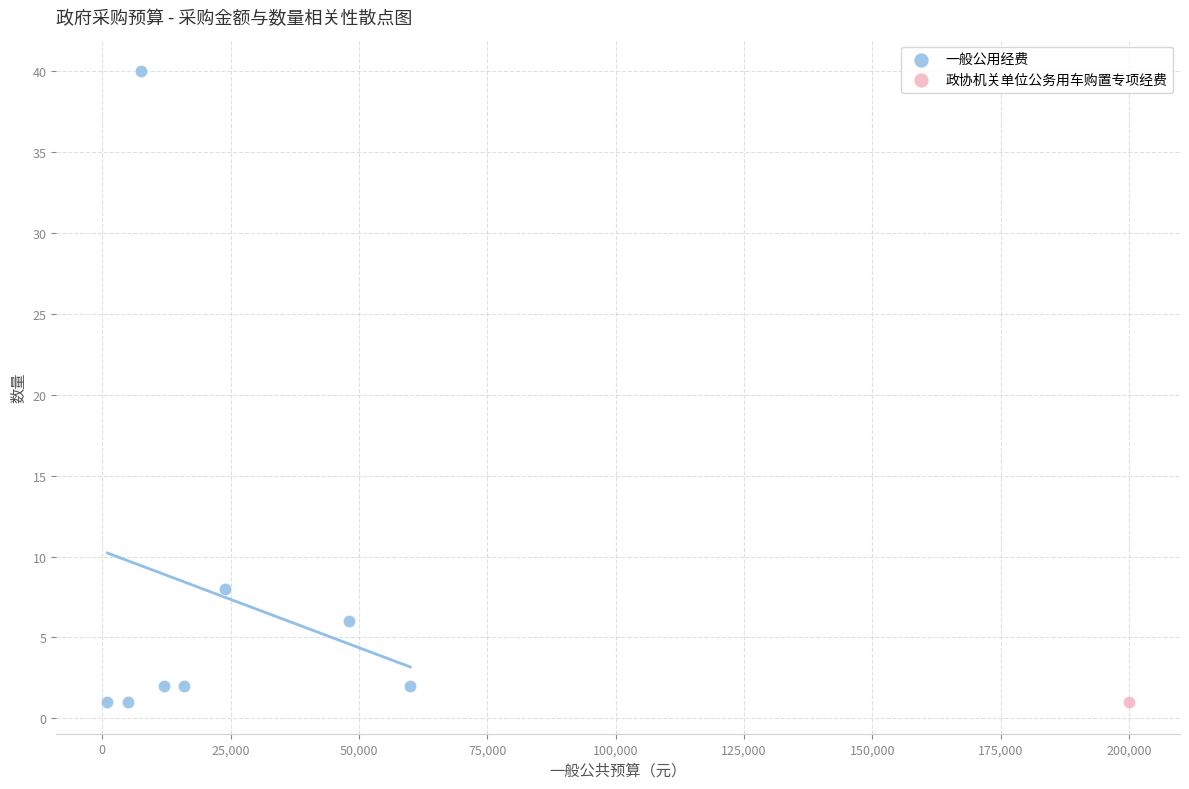

What are all the series names shown in the legend?

一般公用经费, 政协机关单位公务用车购置专项经费